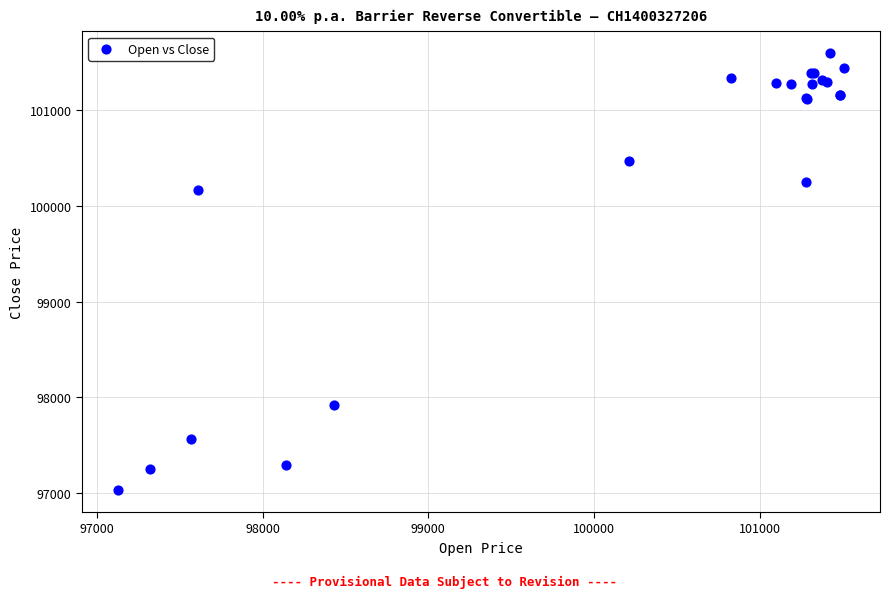

What Y value in the scatter plot is closest to 99312?

100170